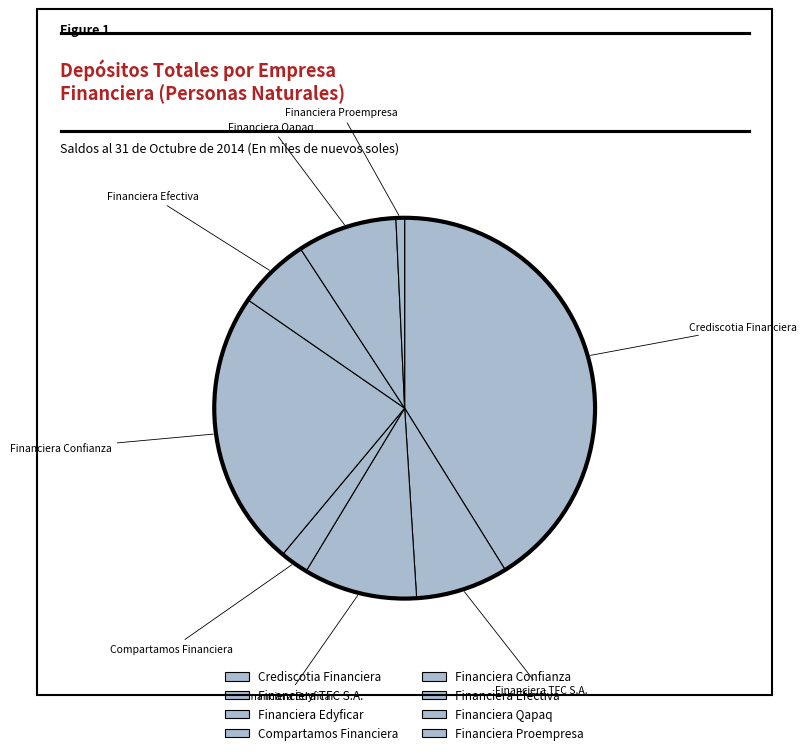

Count the number of slices in the pie.

8